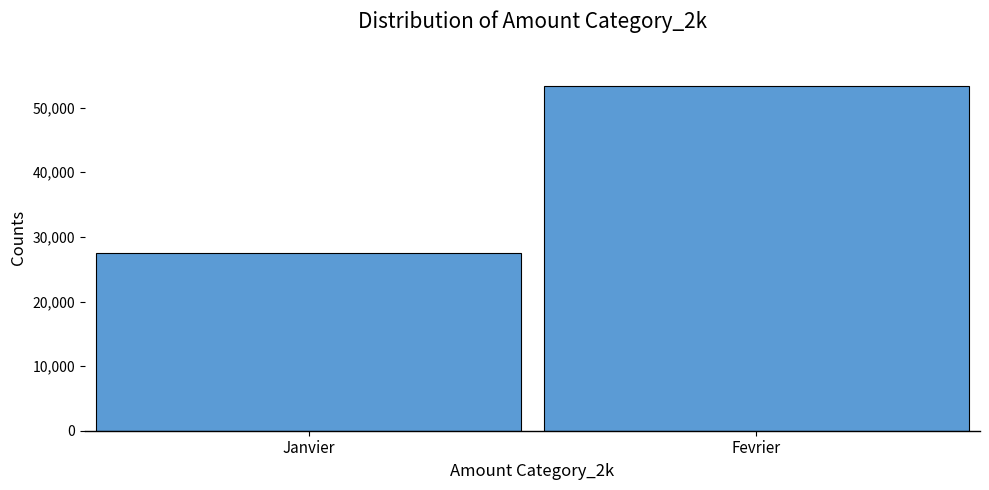

What position from the right is Fevrier?

1